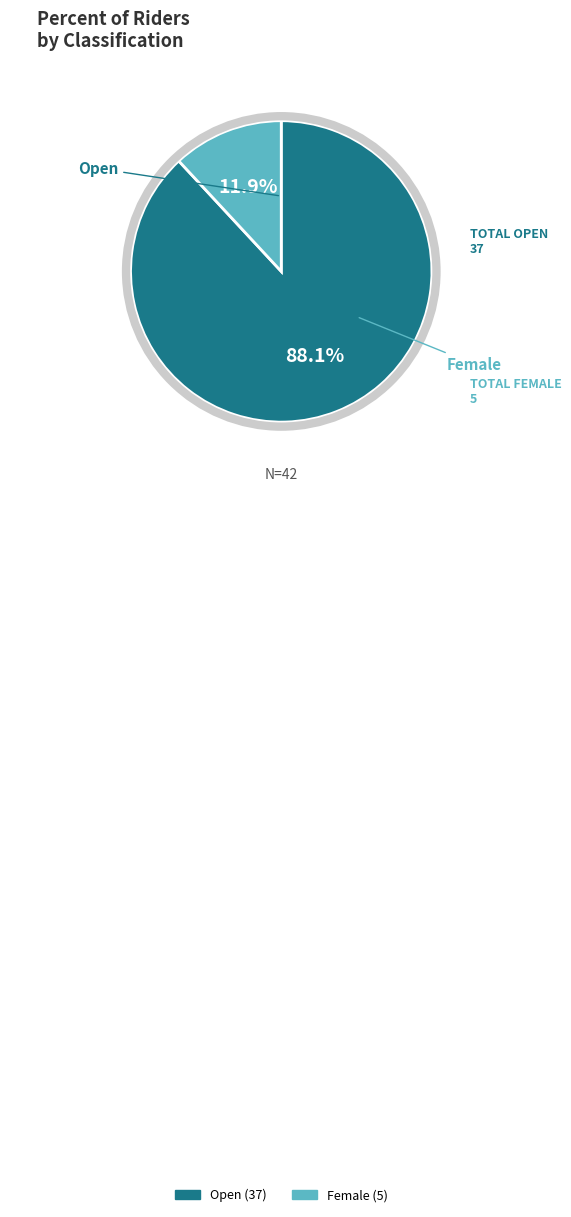

Is there a majority slice in this chart?

Yes